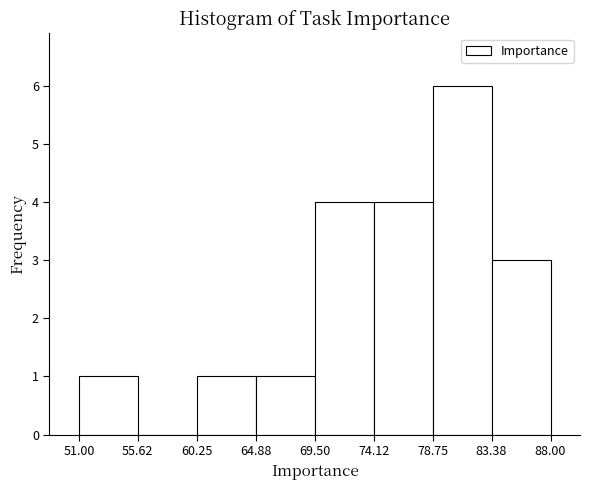

Reading left to right, list every bar in this chart as the range it spans on the x-axis followed by its height. The values are not printed on the chart, so give them approximately, as read against the axis.

51.00 to 55.62: 1
55.62 to 60.25: 0
60.25 to 64.88: 1
64.88 to 69.50: 1
69.50 to 74.12: 4
74.12 to 78.75: 4
78.75 to 83.38: 6
83.38 to 88.00: 3